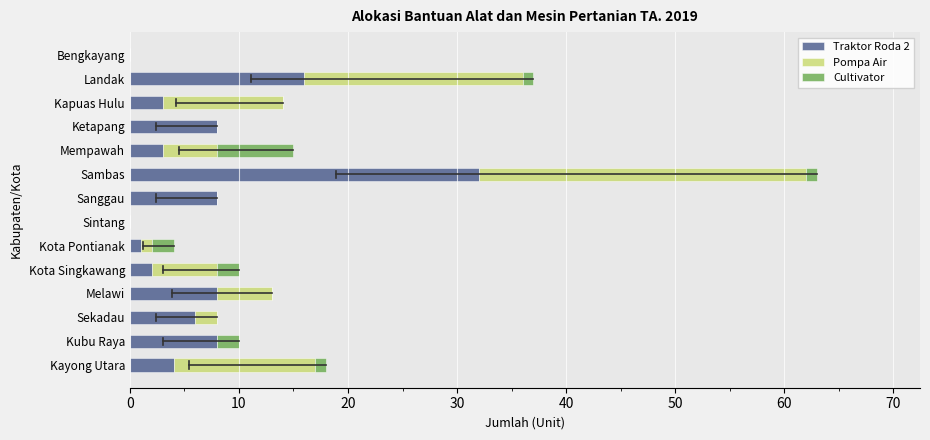

How many data points does each series have?

14